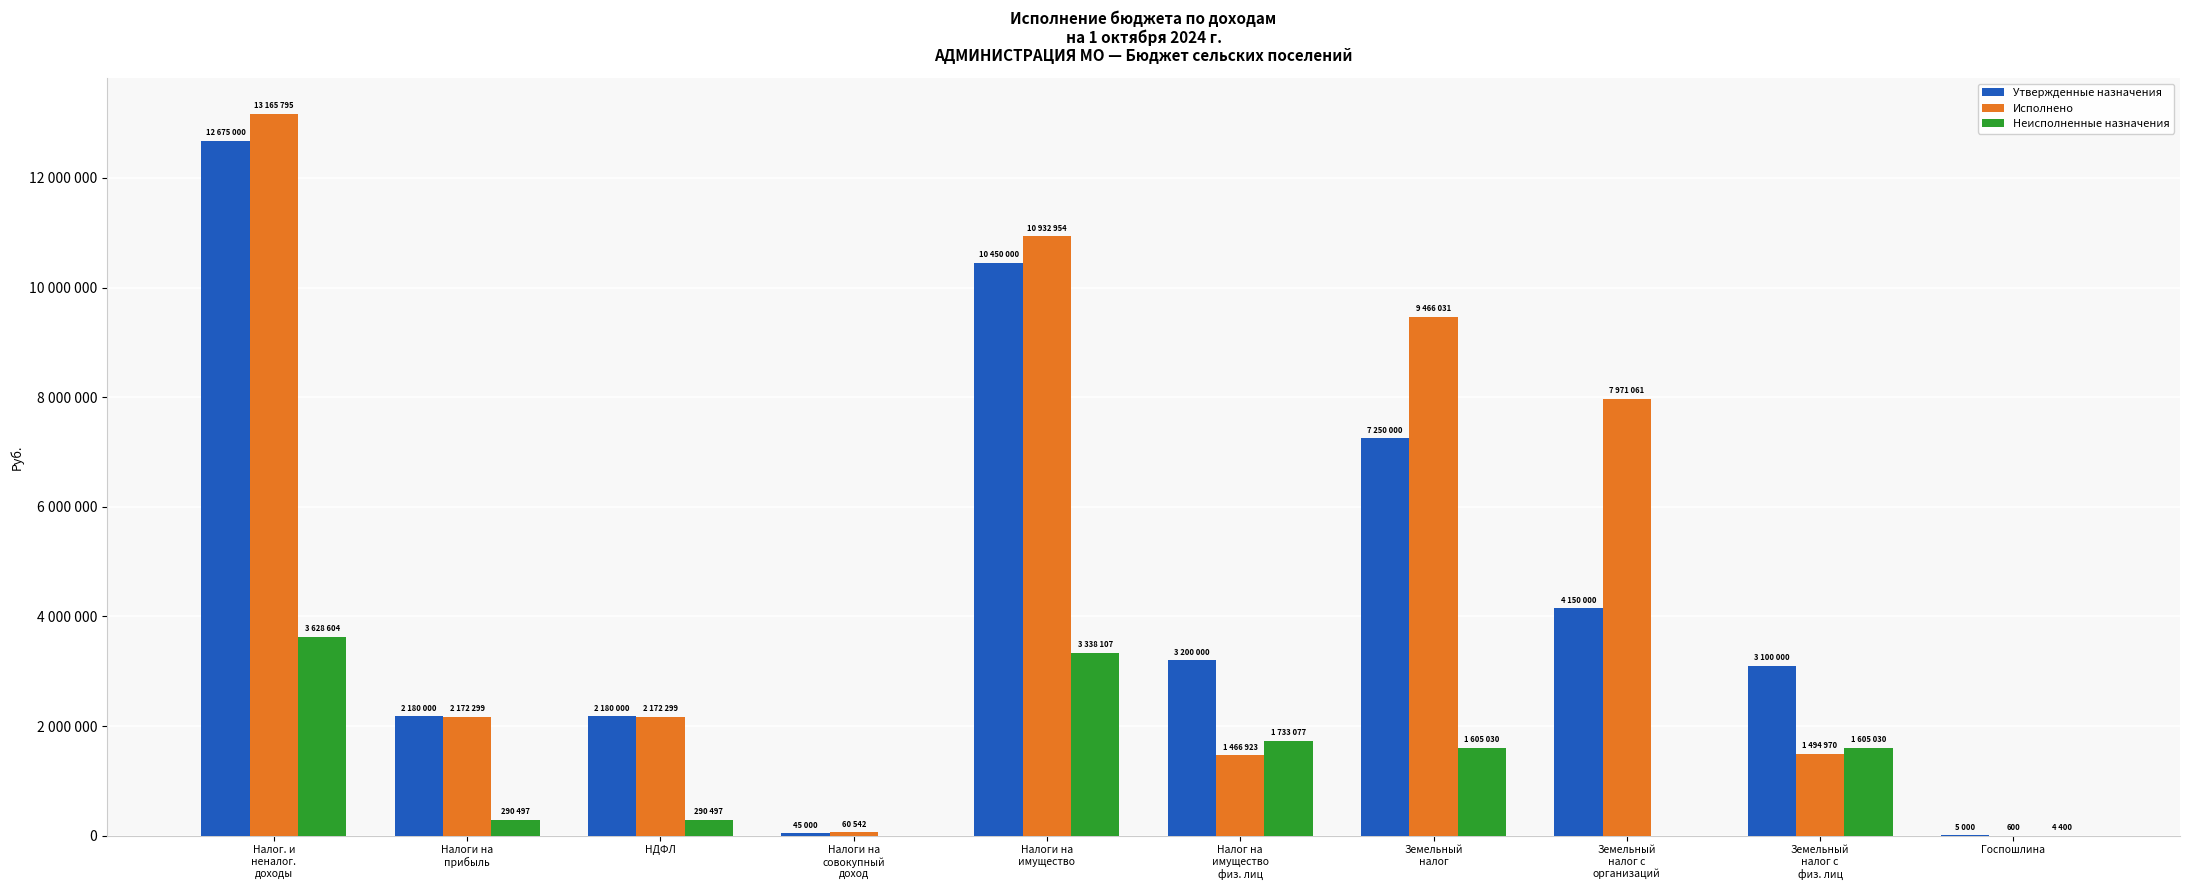

What are all the series names shown in the legend?

Утвержденные назначения, Исполнено, Неисполненные назначения